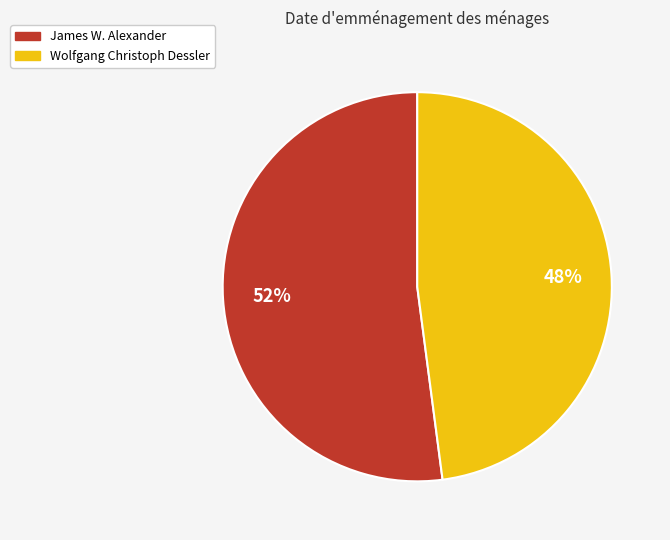

The James W. Alexander slice represents 52% of the pie. True or false?

True